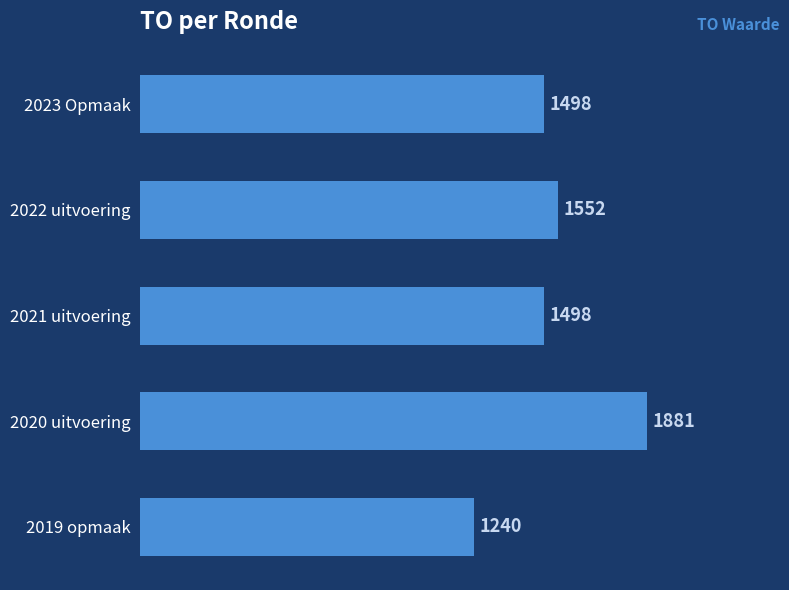

The chart shows a value of 1552 at 2022 uitvoering. True or false?

True